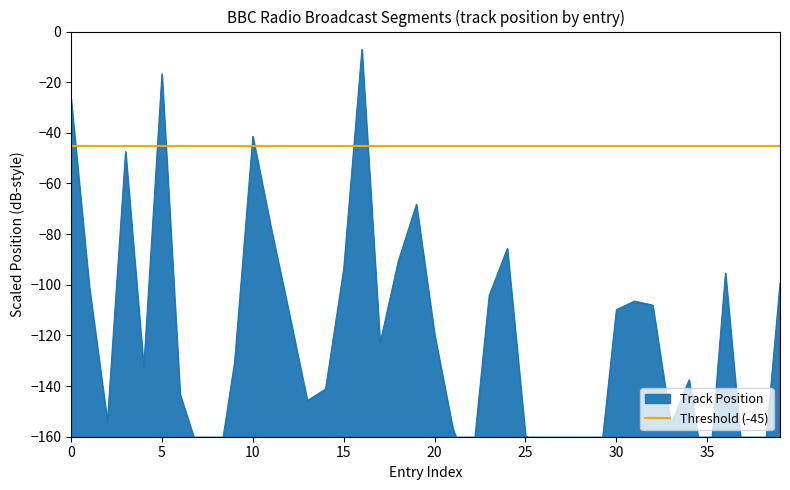

True or false: the data shows -180.2 at 2021-01-10.

False